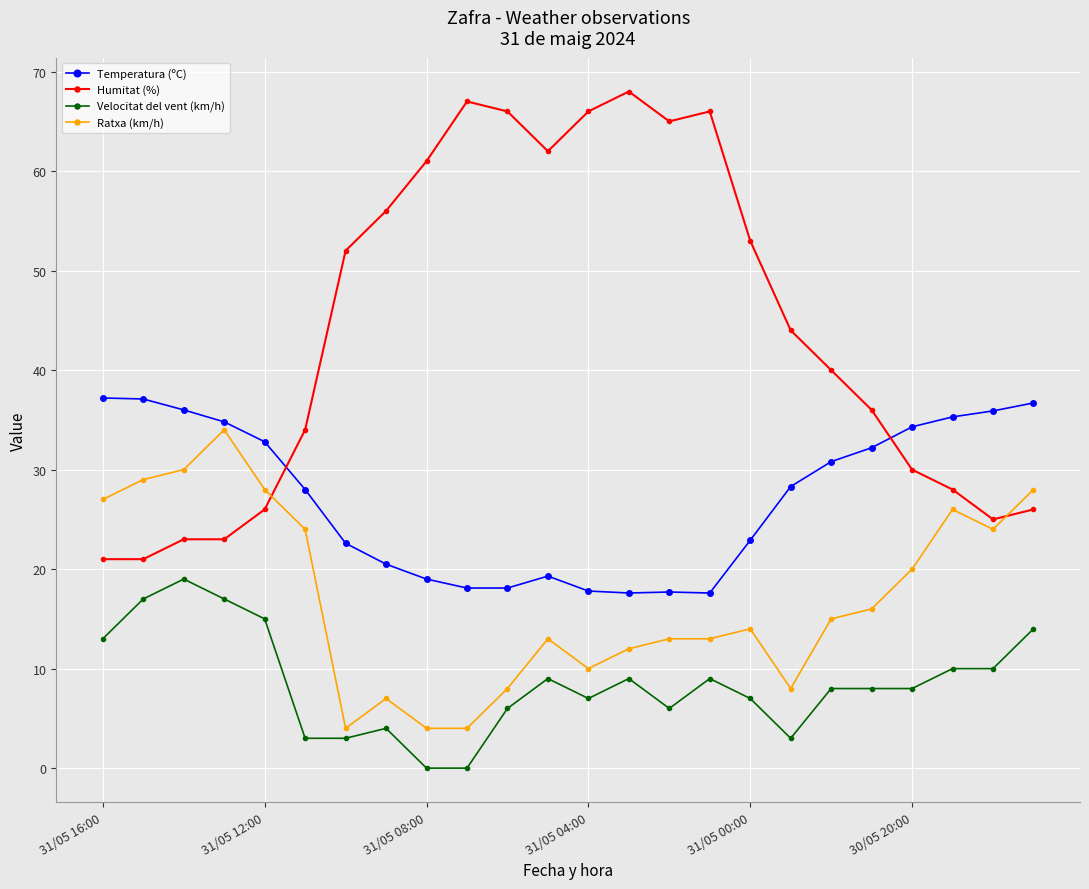

What are all the series names shown in the legend?

Temperatura (ºC), Humitat (%), Velocitat del vent (km/h), Ratxa (km/h)